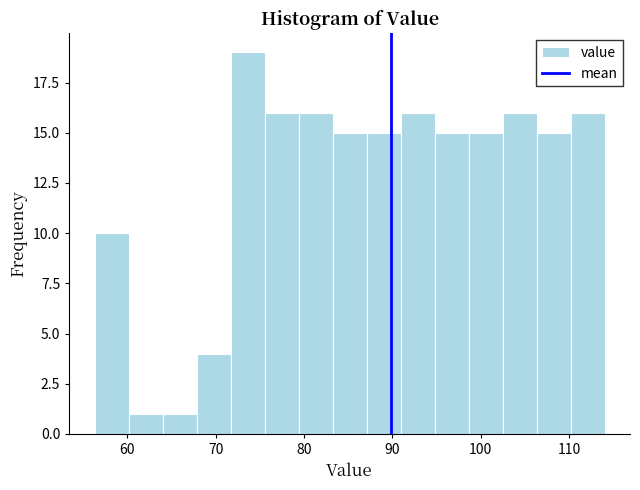

Read against the x-axis, roughly where is the centre of the tallest bar?

74